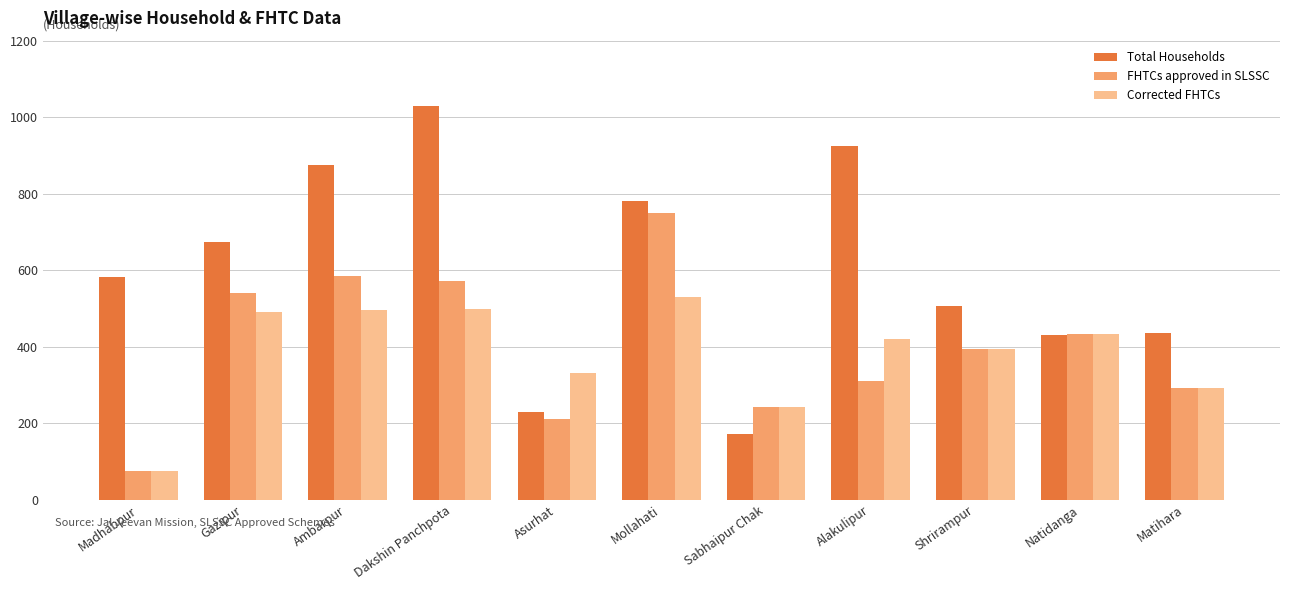

True or false: FHTCs approved in SLSSC has a value of 432 at Natidanga.

True